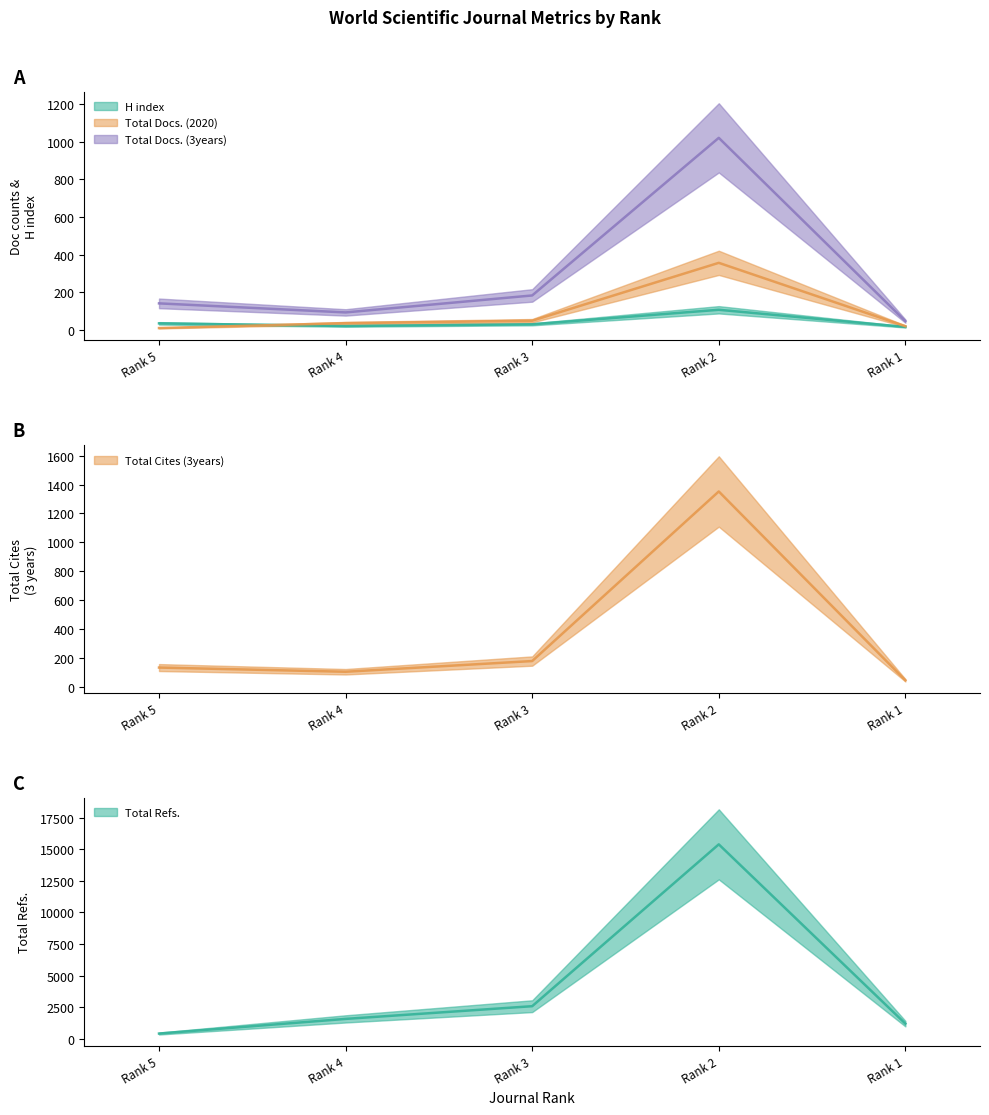

Reading right to left, what are all the values shown in this chart?

H index: 17	108	31	22	36
Total Docs. (2020): 21	357	50	37	11
Total Docs. (3years): 48	1020	184	94	142
Total Refs.: 1210	15379	2589	1585	428
Total Cites (3years): 46	1352	179	105	134